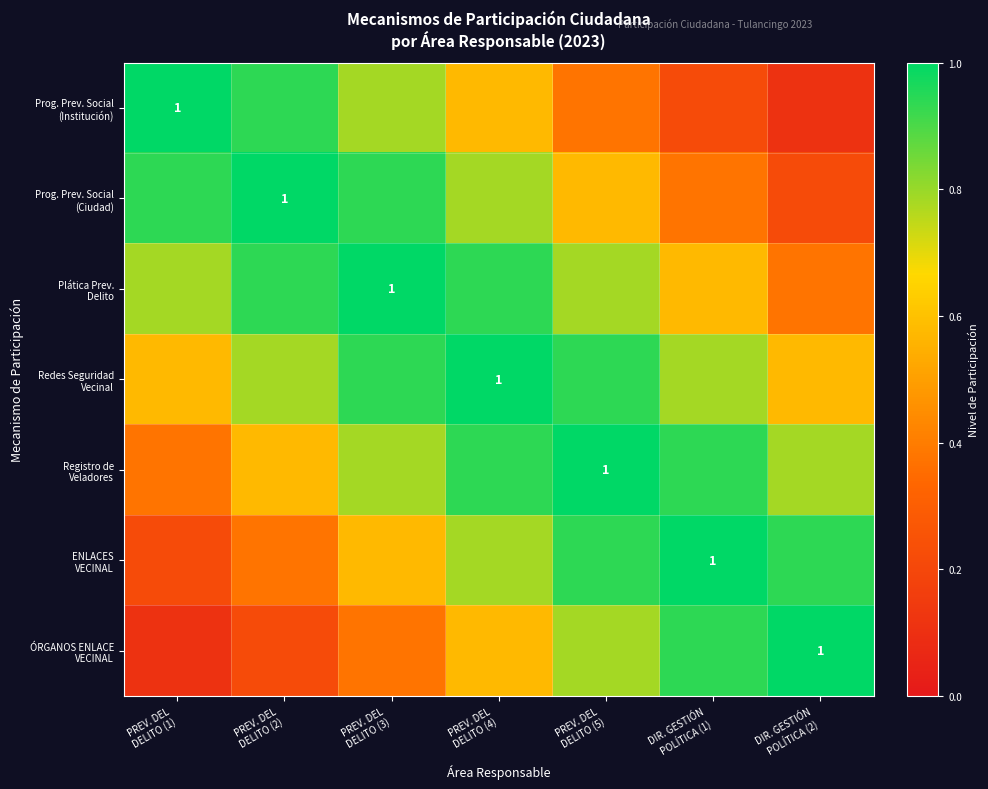

Which has a higher value, PREV. DEL
DELITO (4) or PREV. DEL
DELITO (1)?

PREV. DEL
DELITO (1)